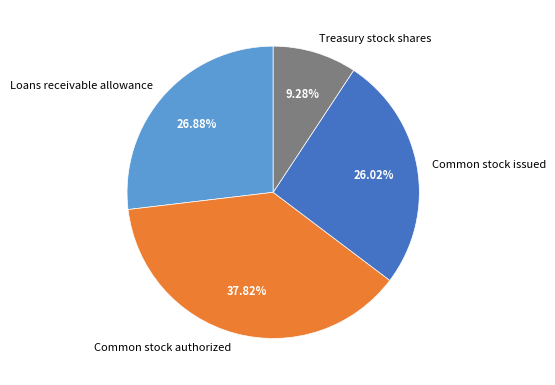

What is the ratio of the value at Common stock authorized to the value at Loans receivable allowance?

1.4